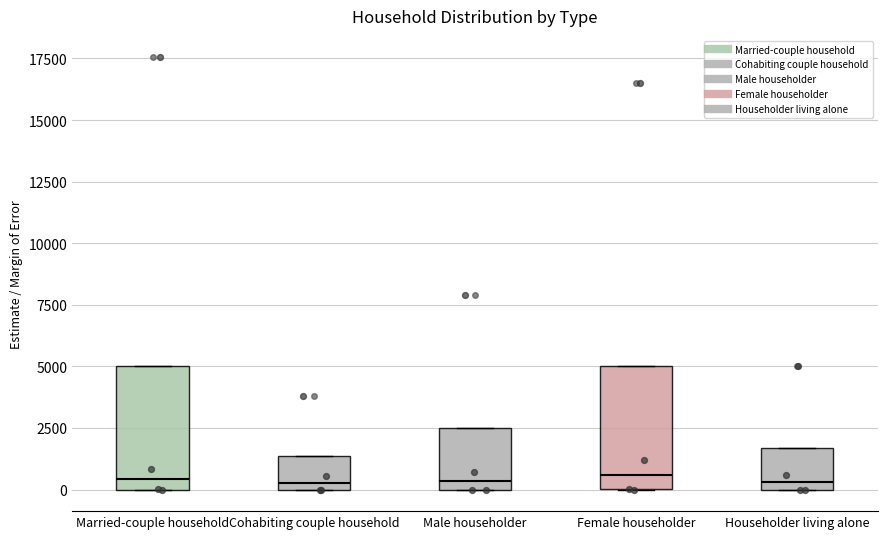

Where is the lower edge of the box for Married-couple household on the y-axis? The values are not printed on the chart, so give them approximately, as read against the axis.

0